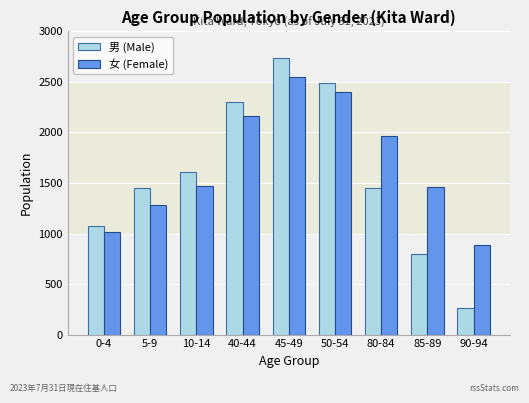

What is the lowest value of the 女 (Female) series?

882